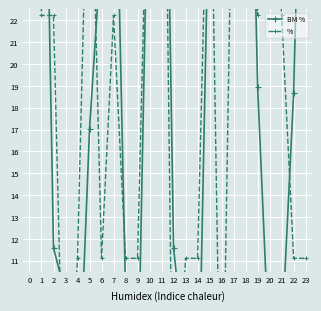

True or false: BM % has a value of 0.6 at 0.

False